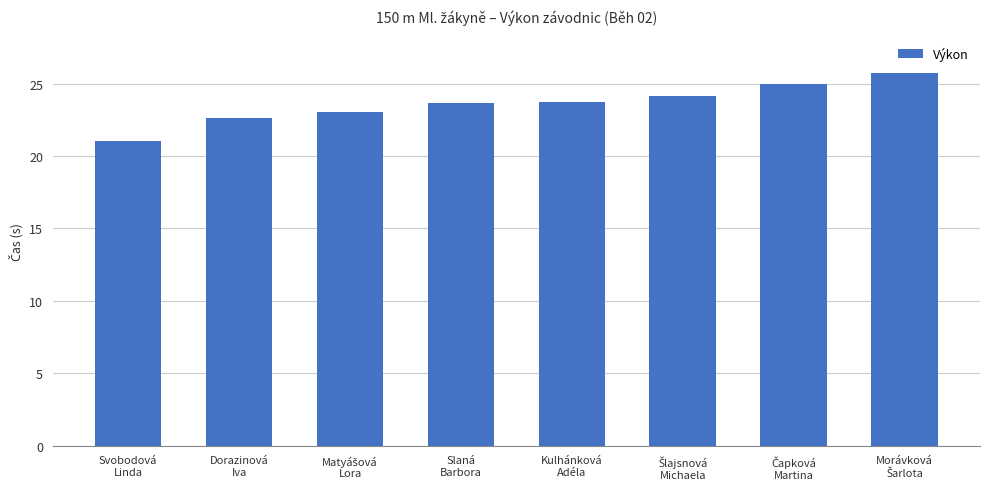

What is the smallest value displayed?

21.0